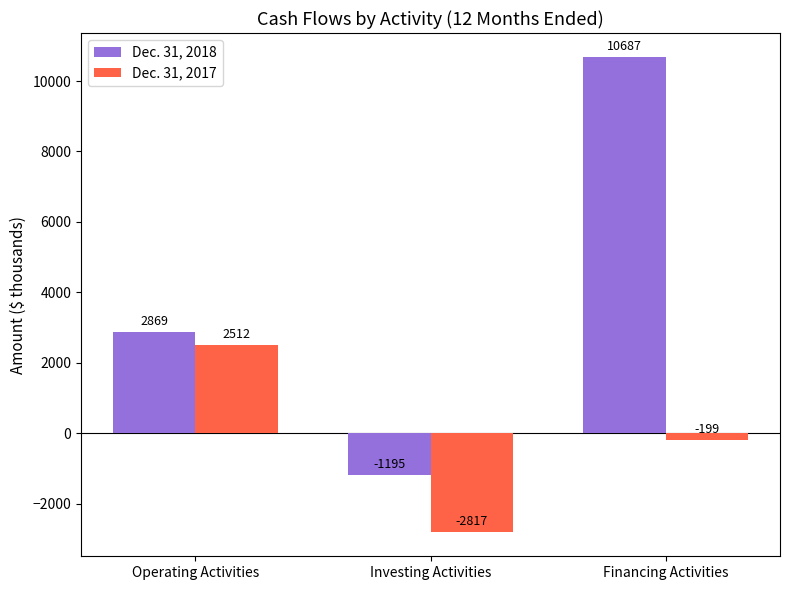

Reading right to left, what are all the values shown in this chart?

Dec. 31, 2018: 10687	-1195	2869
Dec. 31, 2017: -199	-2817	2512